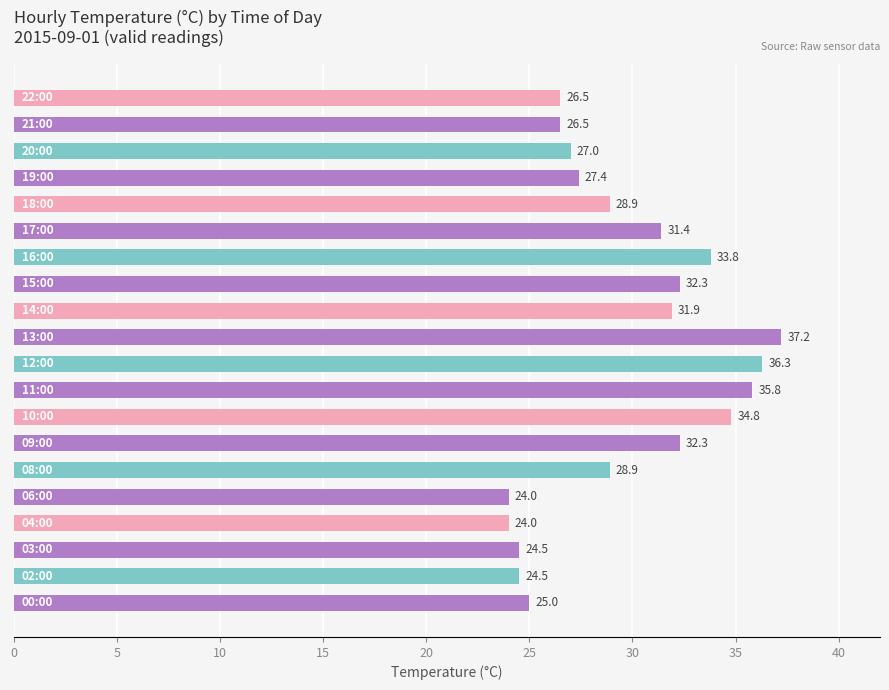

Are the bars grouped side by side (vs. stacked)?

No